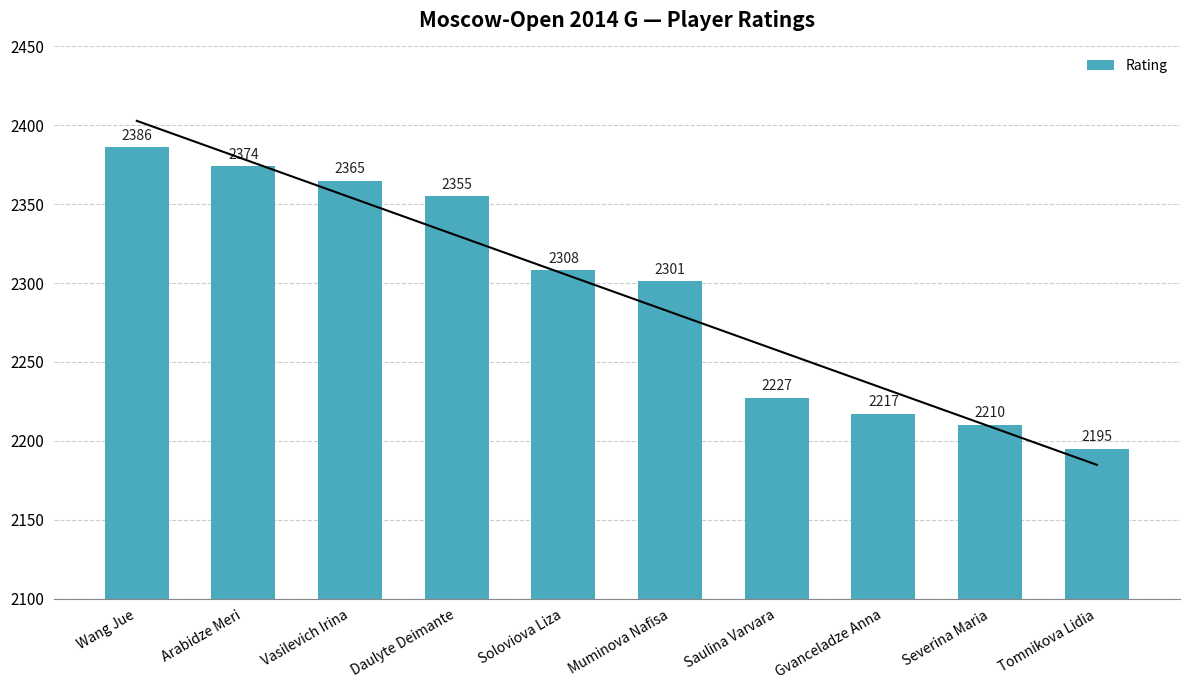

What is the average value?

2294